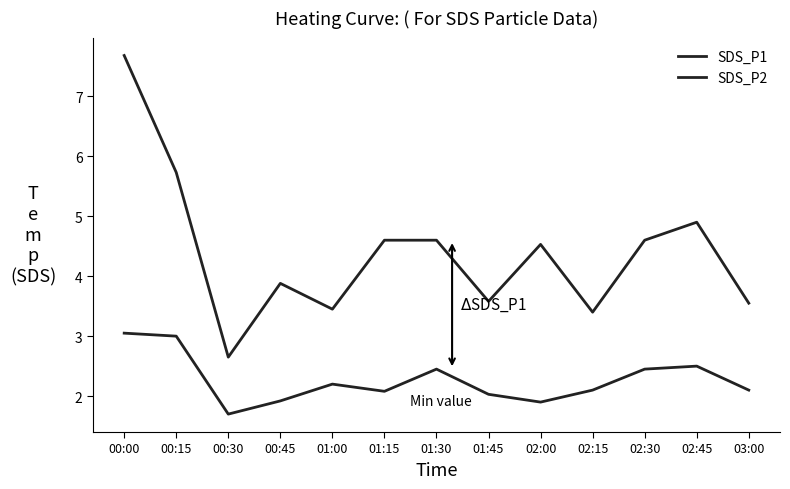

What is the value of the SDS_P1 point at the 4th from the left?

3.9